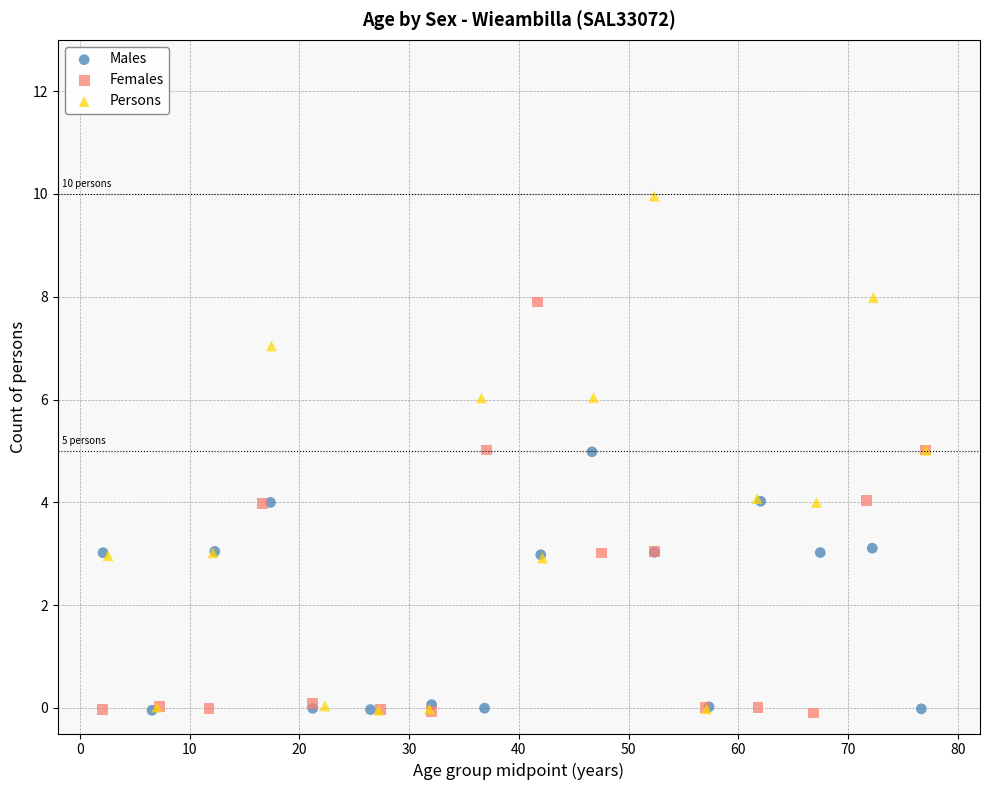

Which series has the widest spread of Y values?

Persons